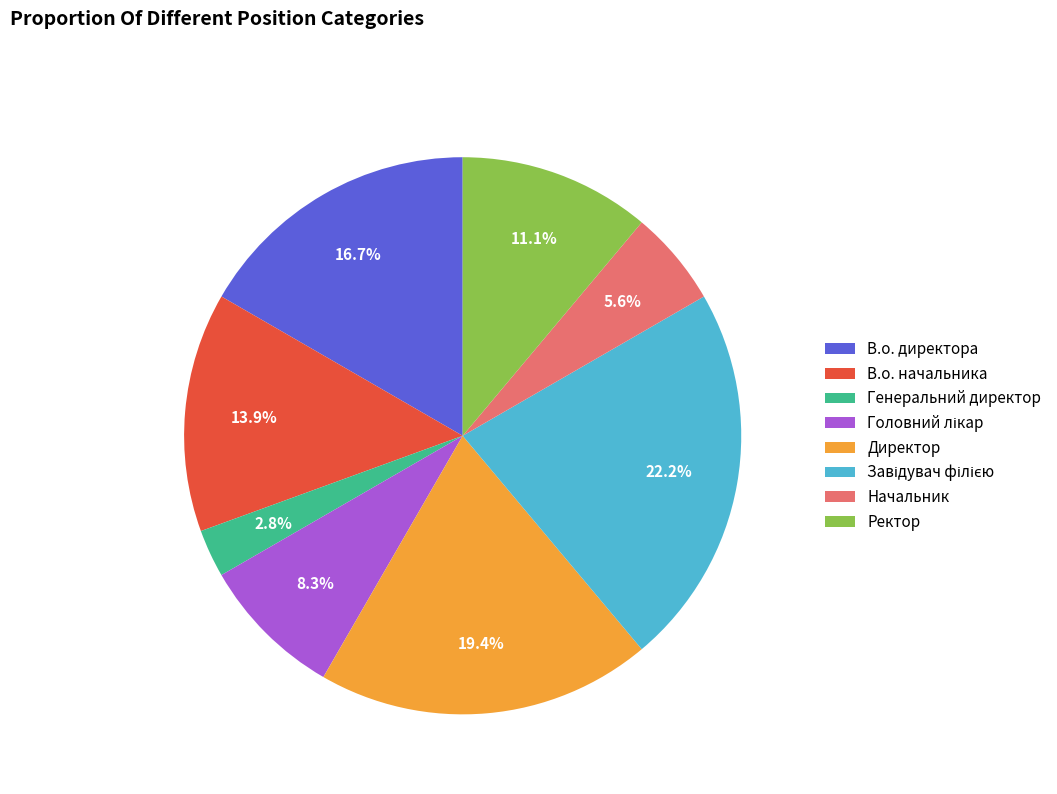

Which has a higher value, Директор or В.о. директора?

Директор